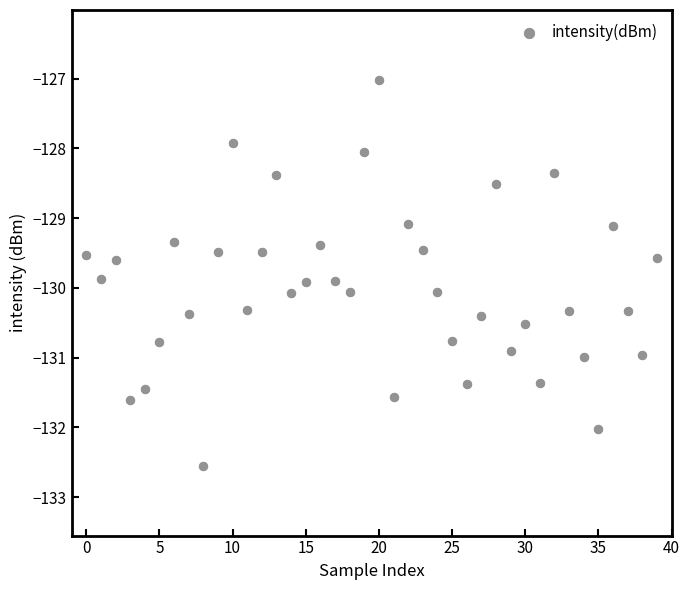

What is the range of Y values (max minus min)?

5.5